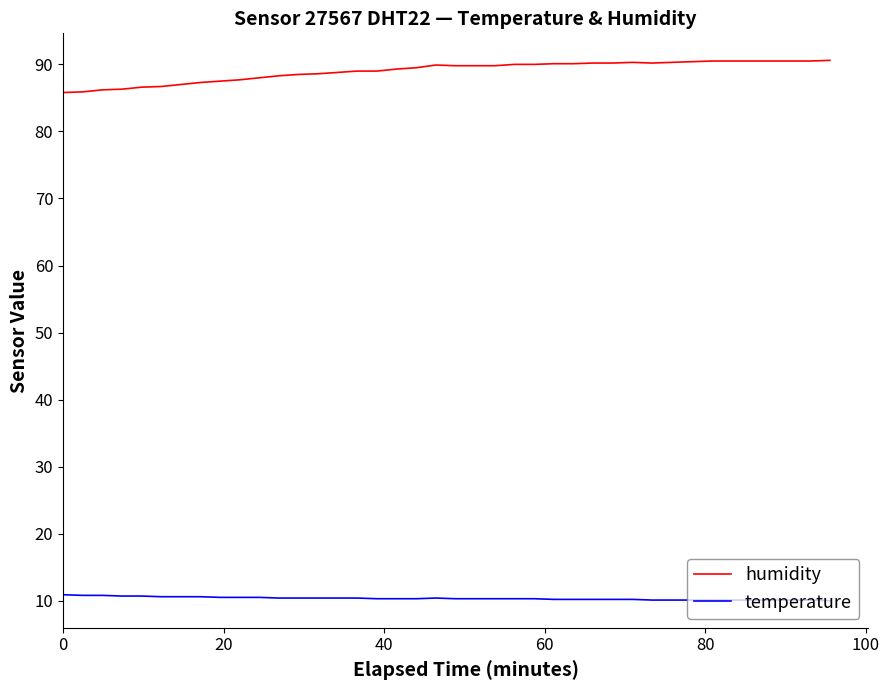

What are all the series names shown in the legend?

humidity, temperature